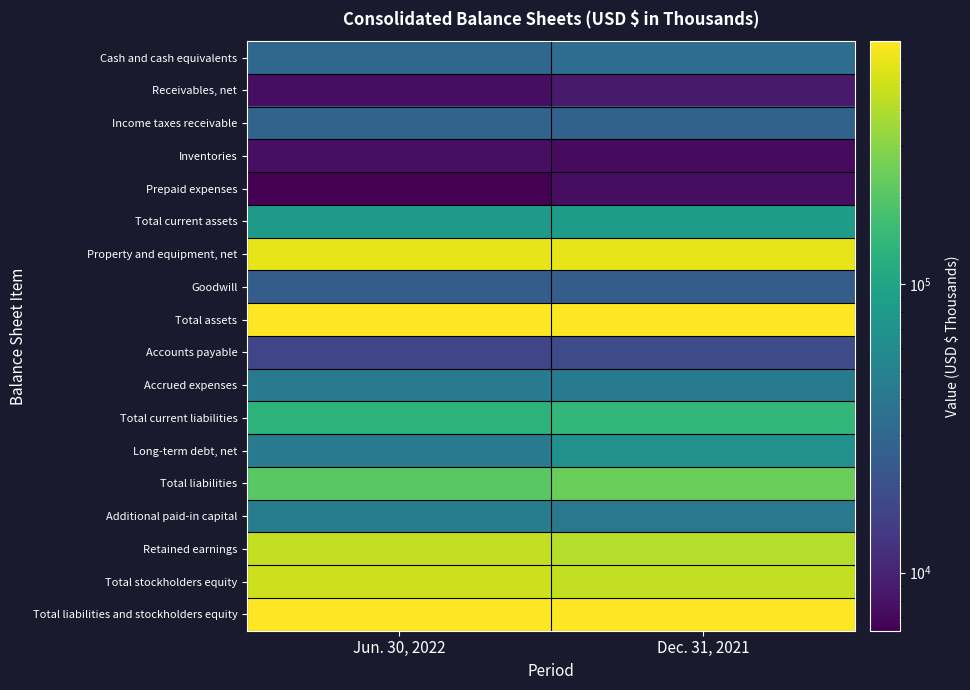

Which category has the lowest value across all series?

Jun. 30, 2022